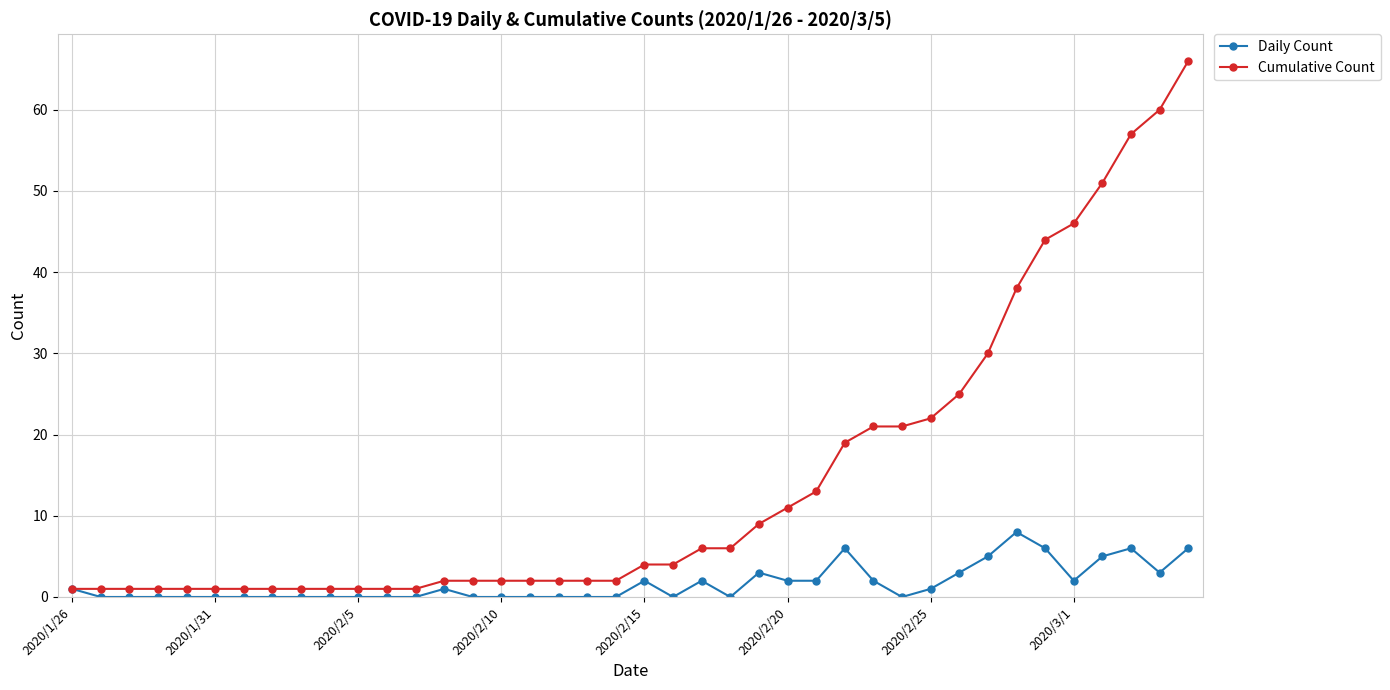

Which series has the largest range (max minus min)?

Cumulative Count